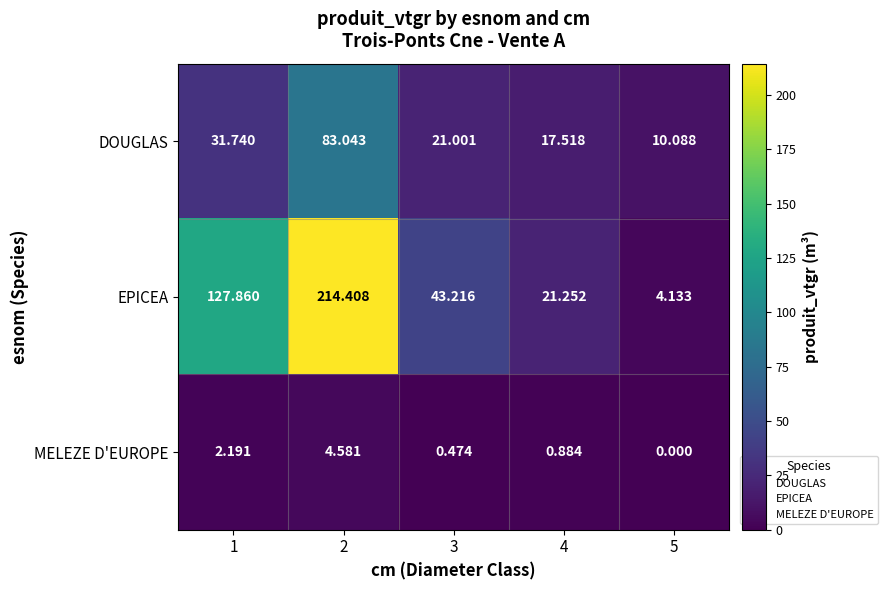

Is the value of EPICEA at 2 greater than the value of MELEZE D'EUROPE at 1?

Yes